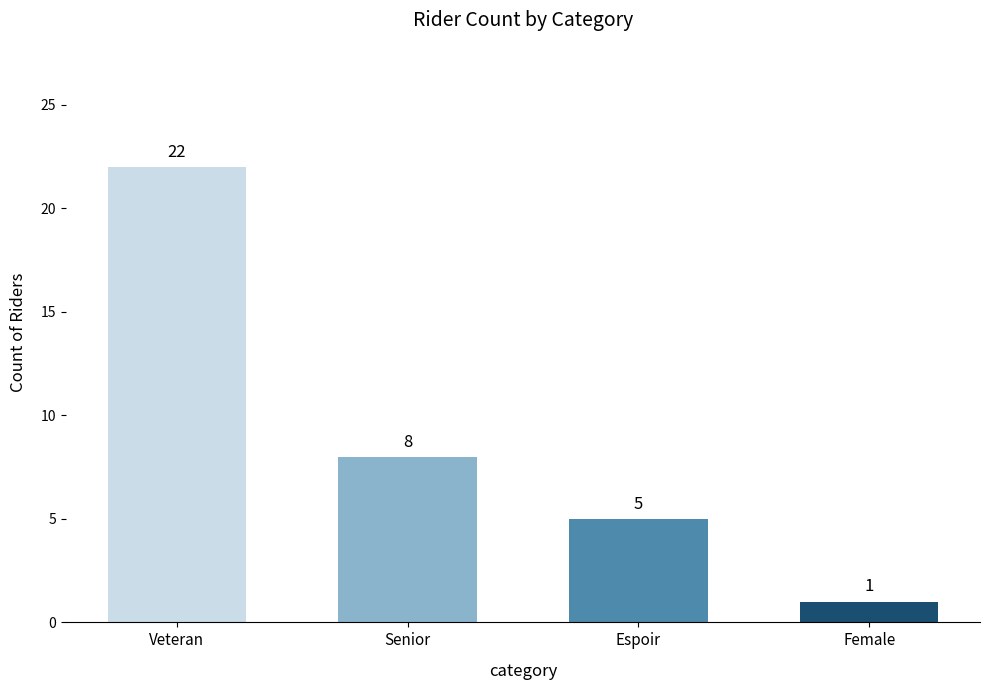

Reading right to left, extract all data points from this chart.

Female=1	Espoir=5	Senior=8	Veteran=22